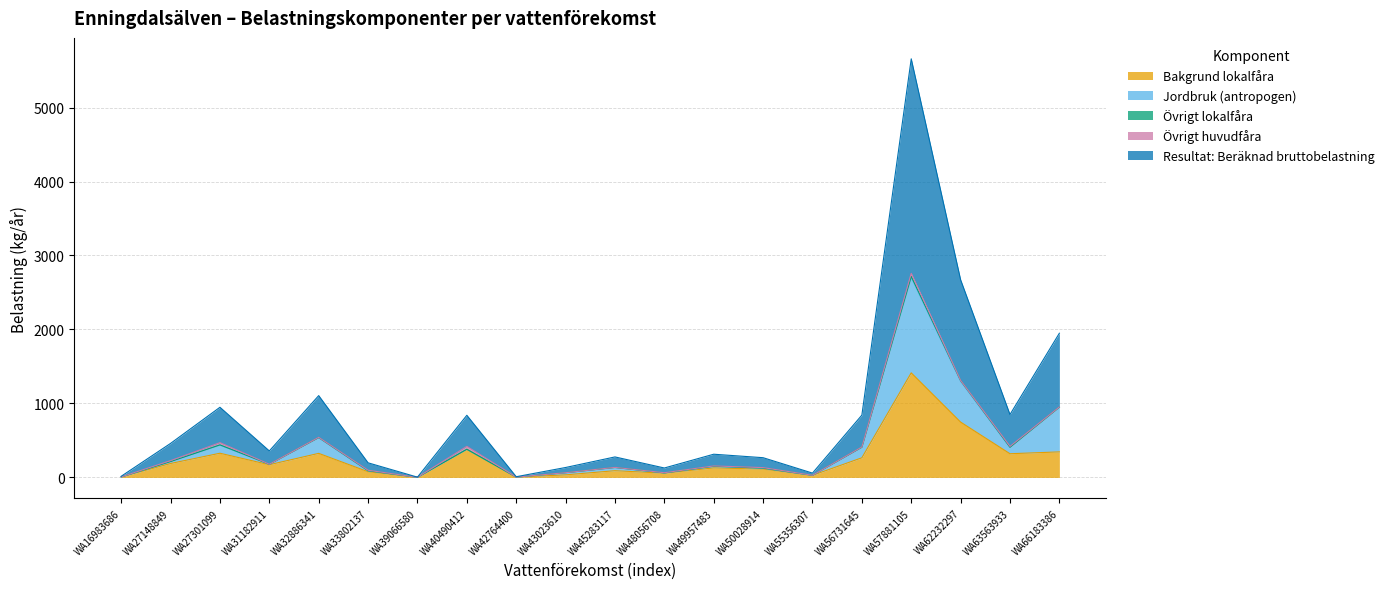

What is the maximum value for Bakgrund lokalfåra?

1413.7